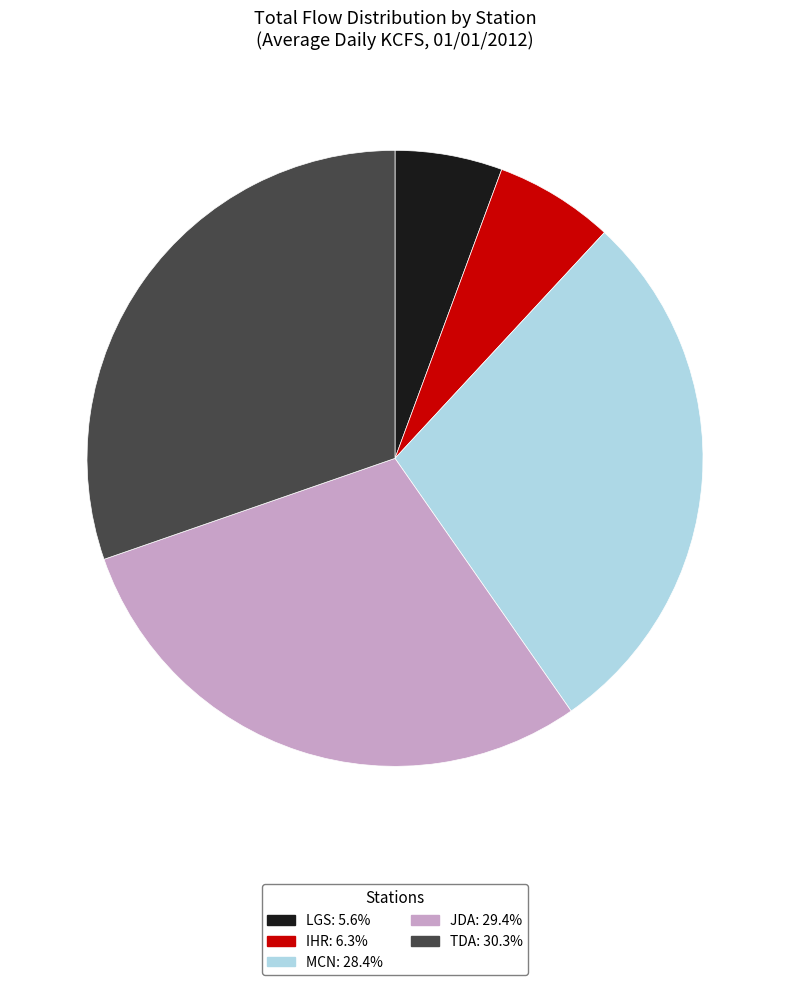

Between JDA and IHR, which is larger?

JDA